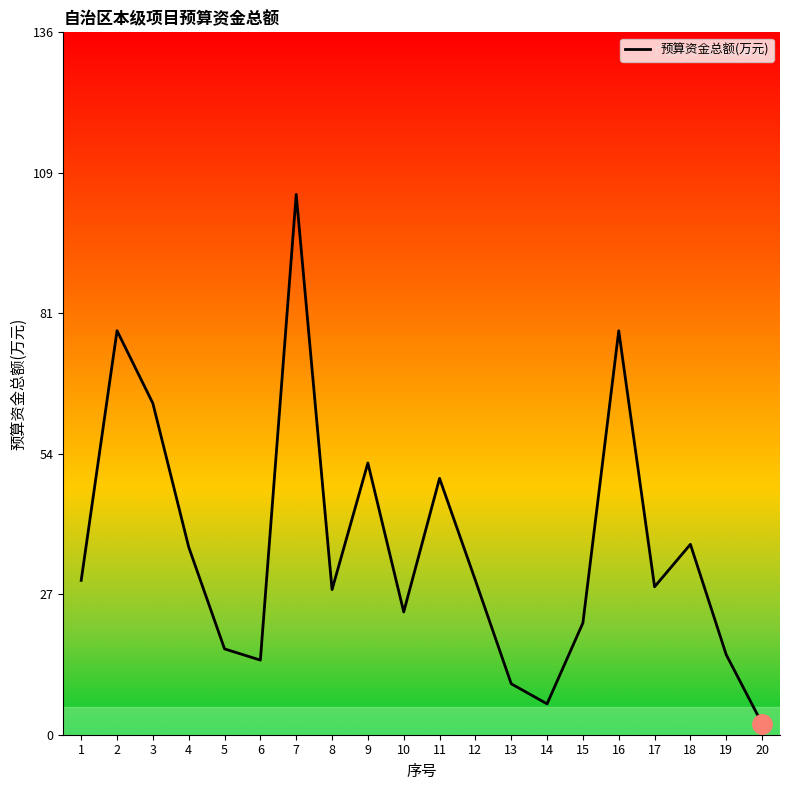

The chart shows a value of 6.0 at 14. True or false?

True